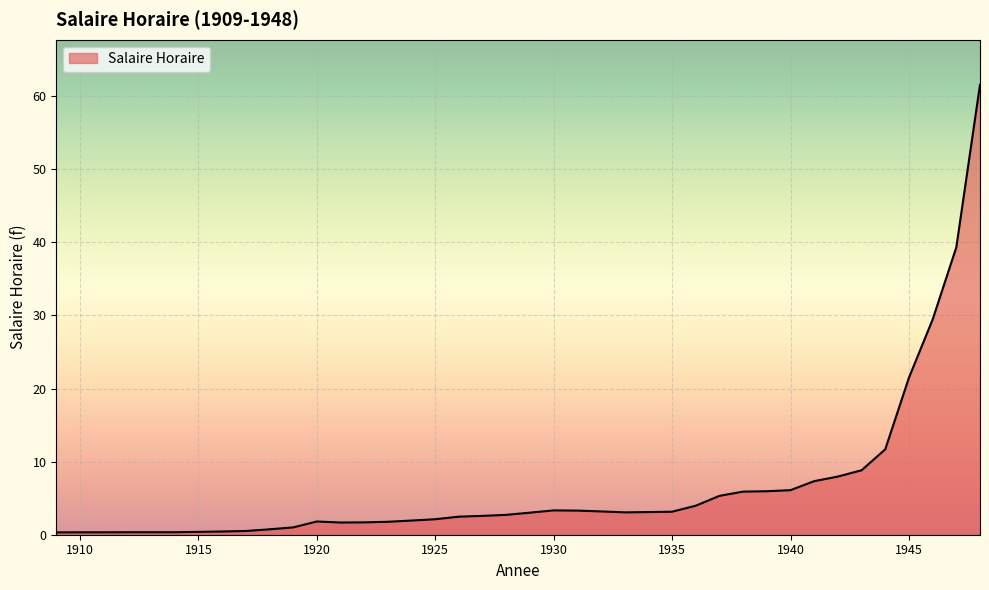

How many series are shown in this chart?

1